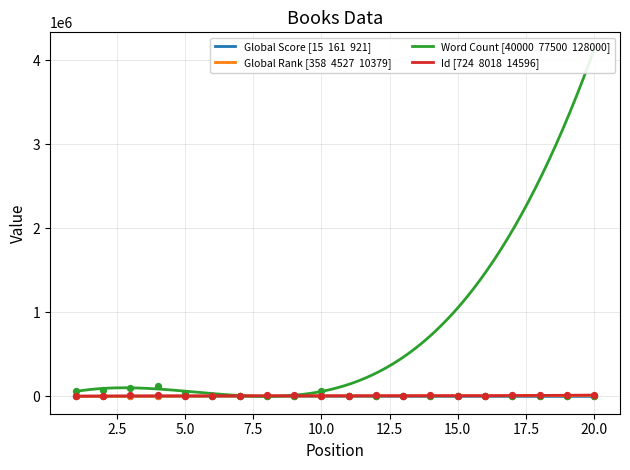

At which category is the sum across all series the highest?

4